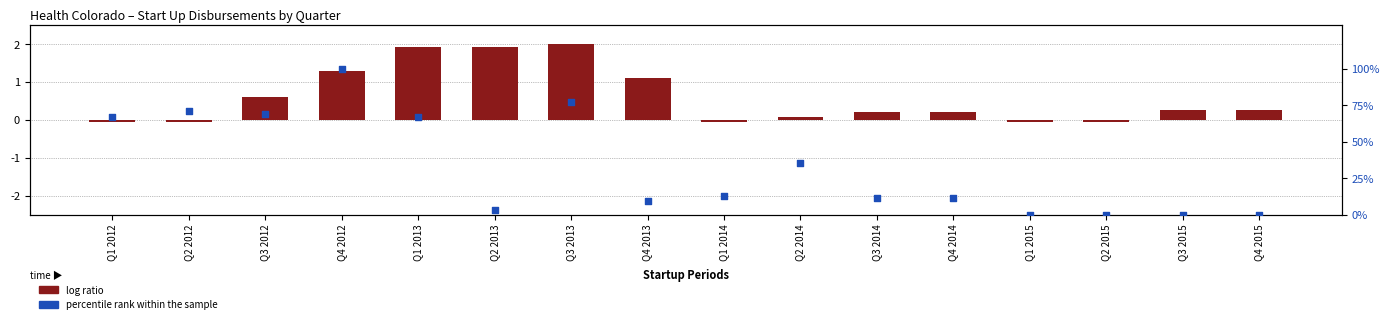

At how many categories does at least one series exceed 65?

6